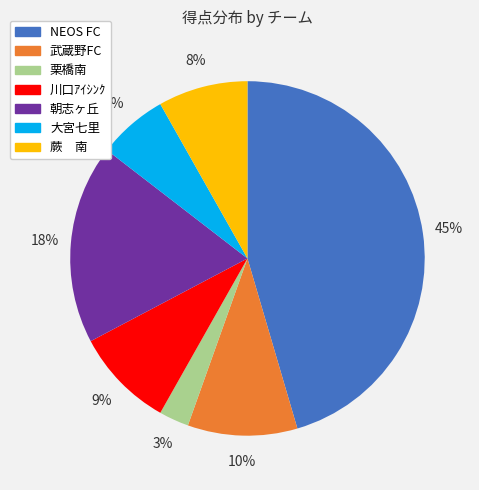

What percentage is the 大宮七里 slice, to the nearest percent?

6%